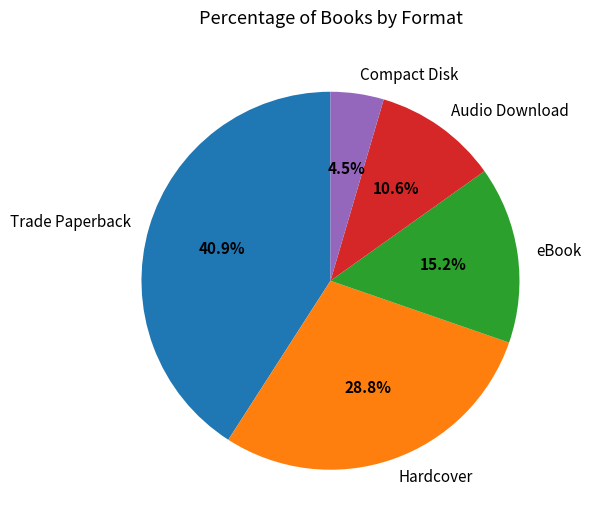

To the nearest percent, what is the difference between the Hardcover and eBook slice percentages?

14%